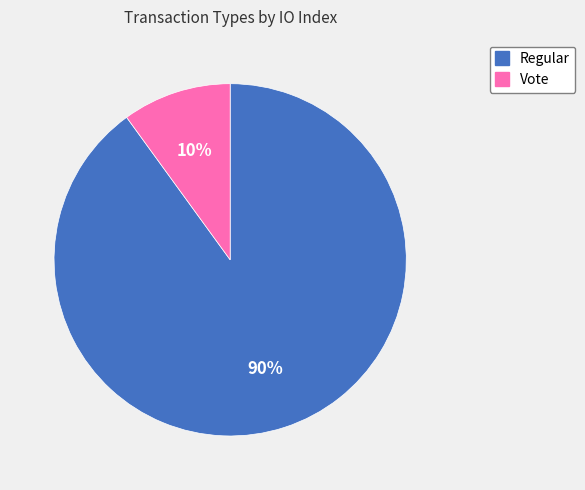

How many slices are in this pie chart?

2